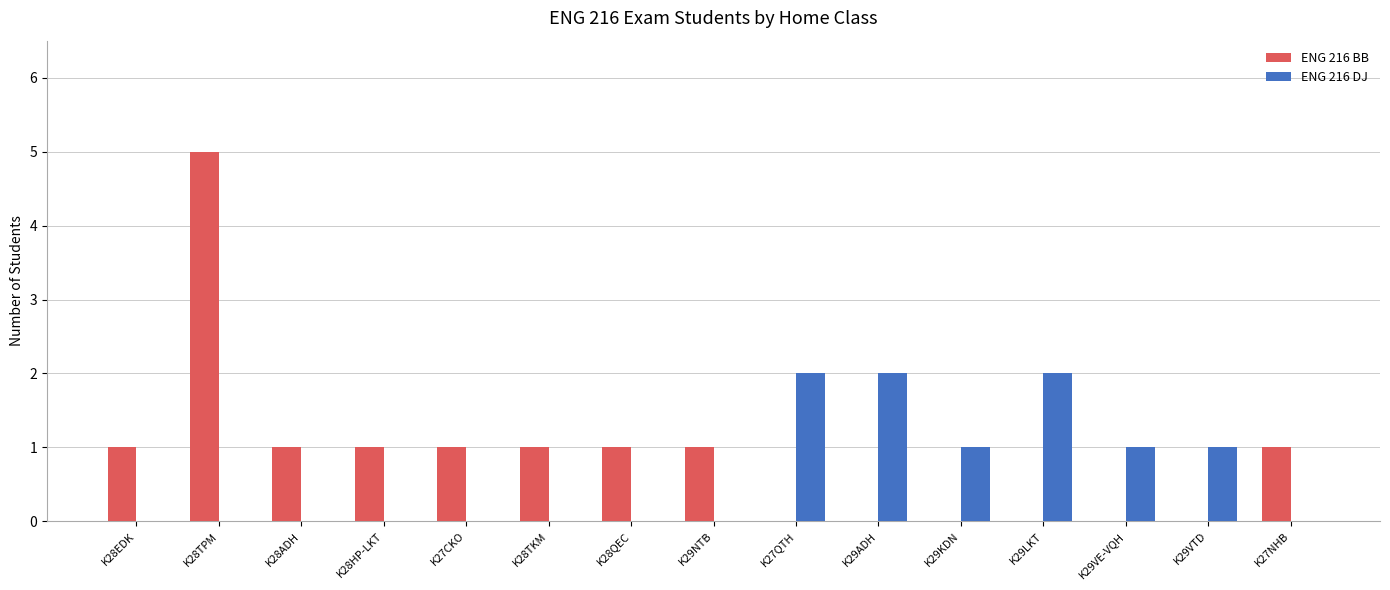

The value of ENG 216 BB at K27NHB is 1. True or false?

True